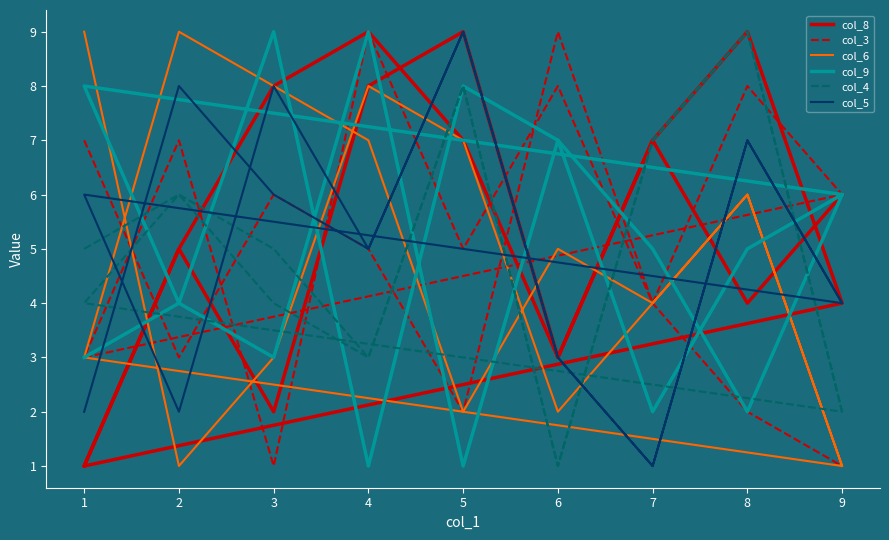

True or false: col_5 and col_4 cross at least once.

True